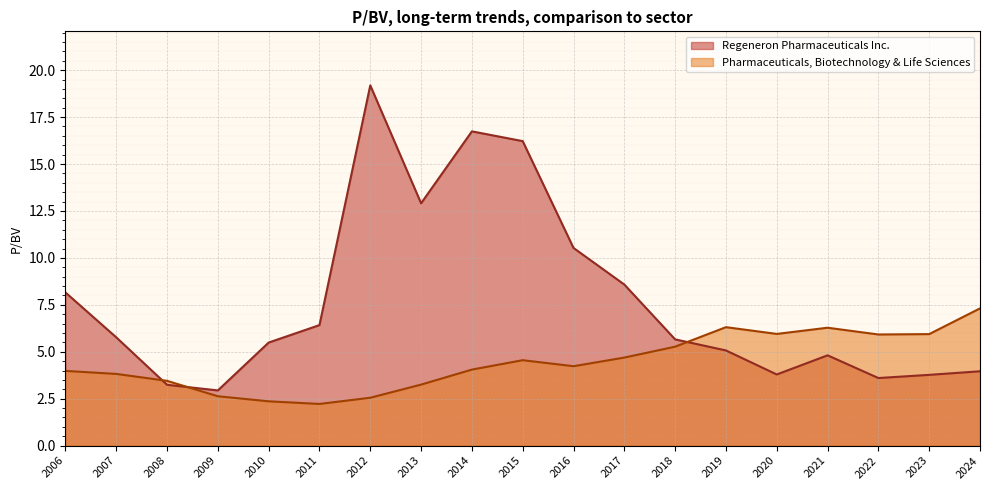

Which series changed the most between 2009 and 2023?

Pharmaceuticals, Biotechnology & Life Sciences